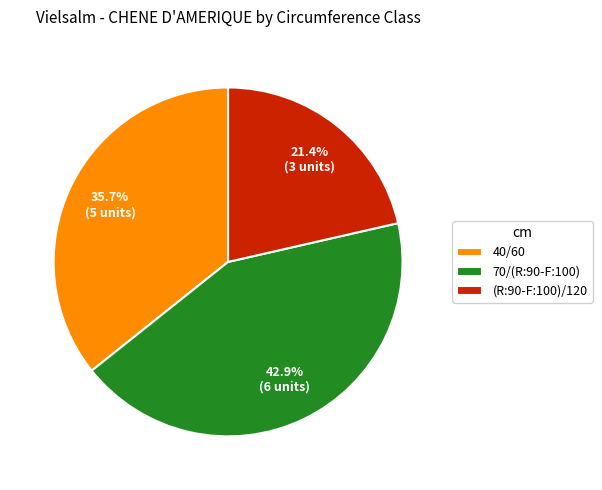

To the nearest percent, what percentage of the pie is 40/60?

36%